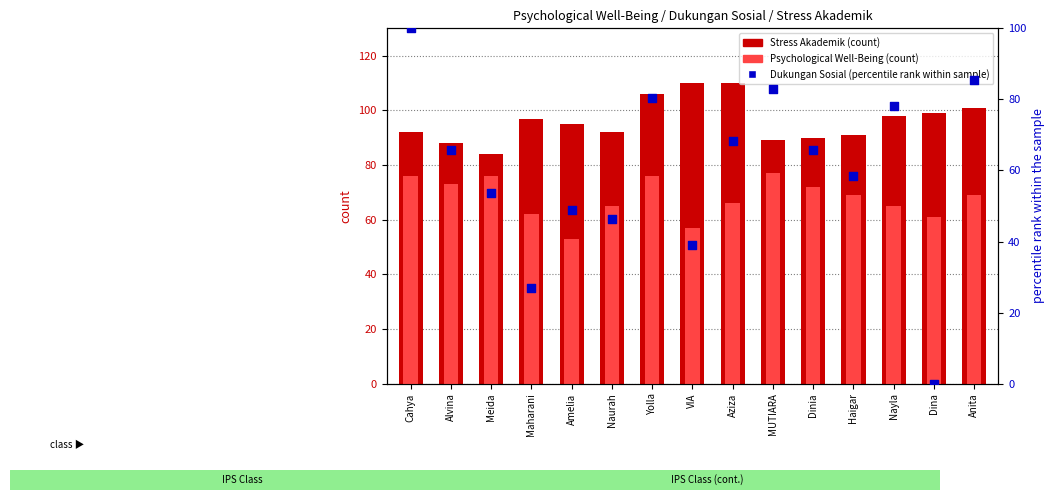

What is the total value across all series at Amelia?

196.8